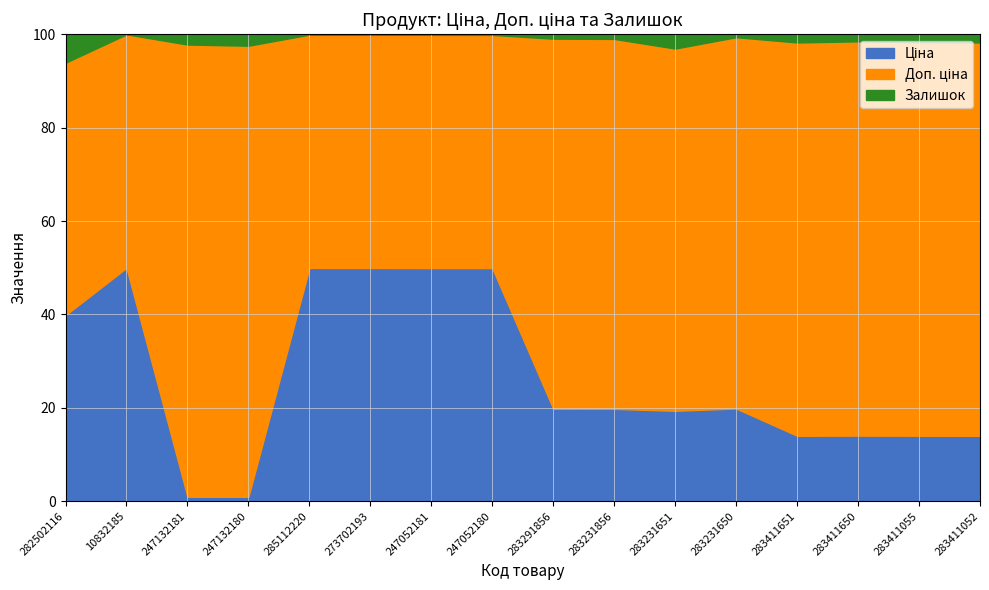

Which has a higher value, 273702193 or 247132181?

273702193